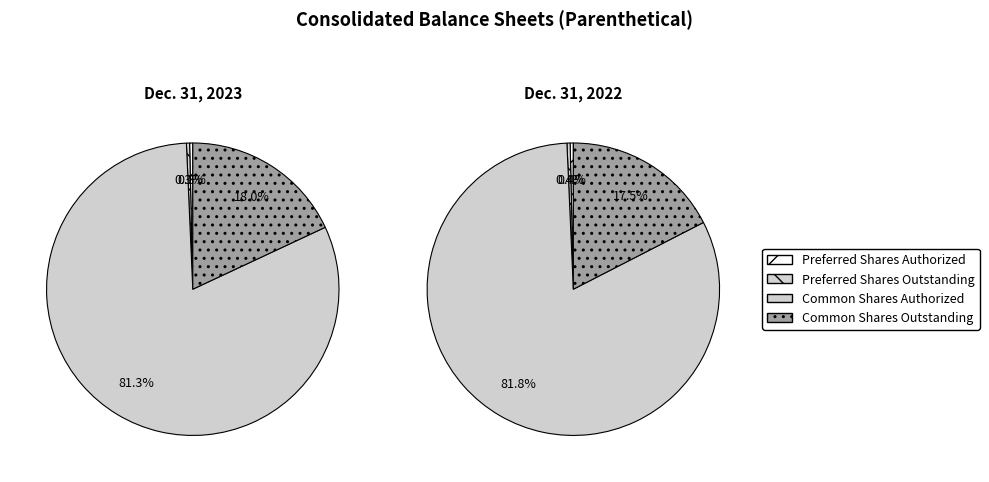

True or false: Preferred Shares Authorized accounts for 0% of the total.

True